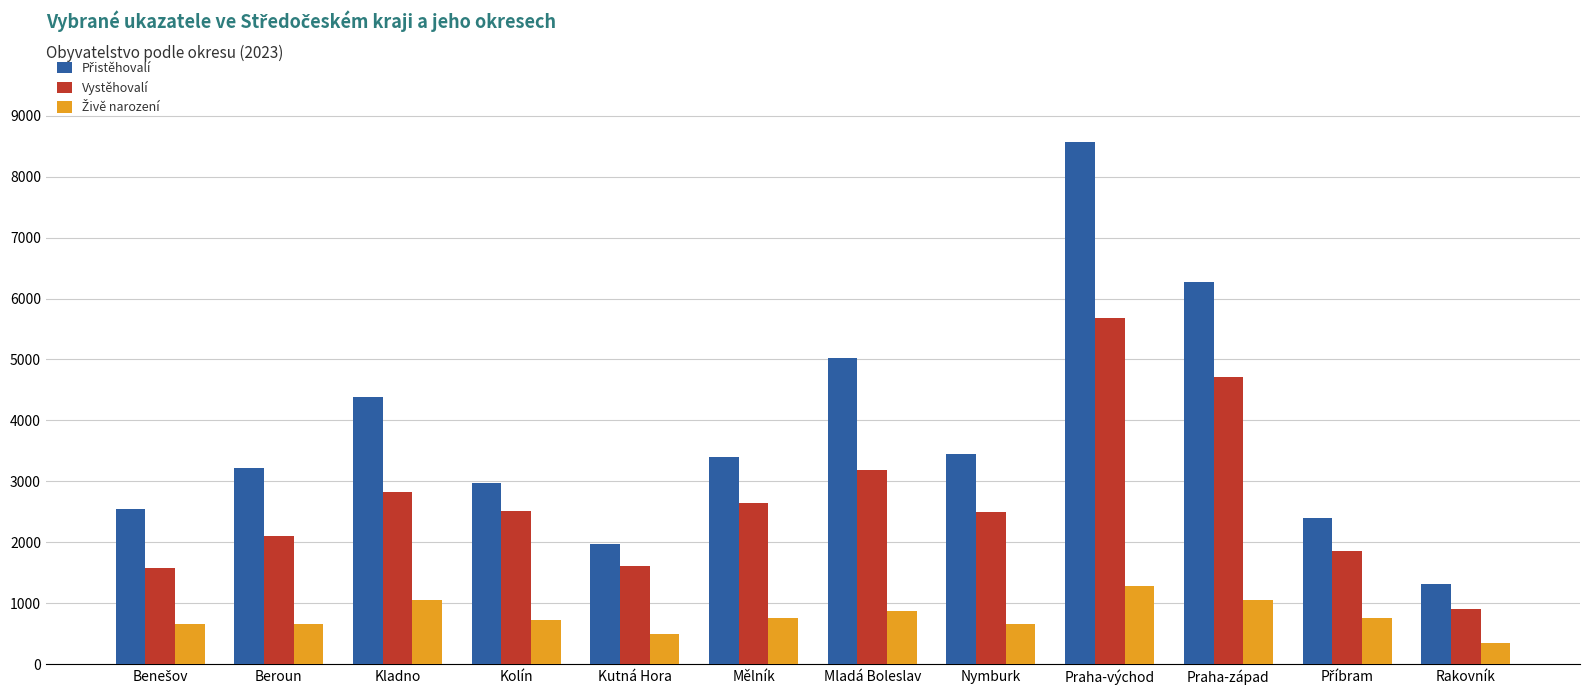

What position from the right is Nymburk?

5